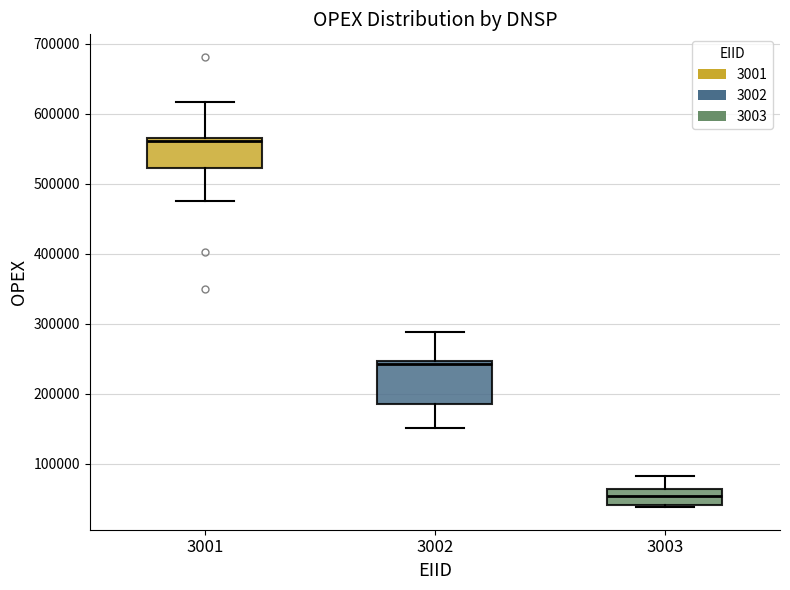

Where is the lower edge of the box at x = 3003 on the y-axis? The values are not printed on the chart, so give them approximately, as read against the axis.

40000